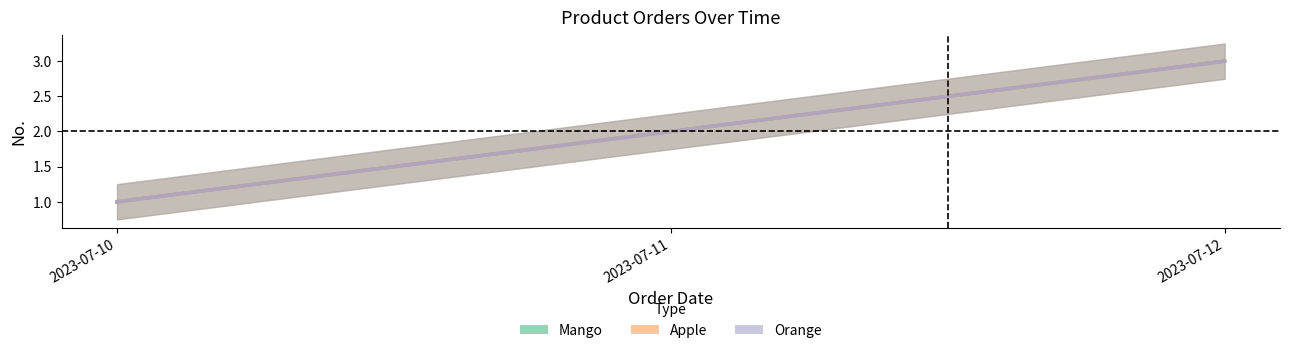

Which series changed the most between 2023-07-11 and 2023-07-12?

Mango